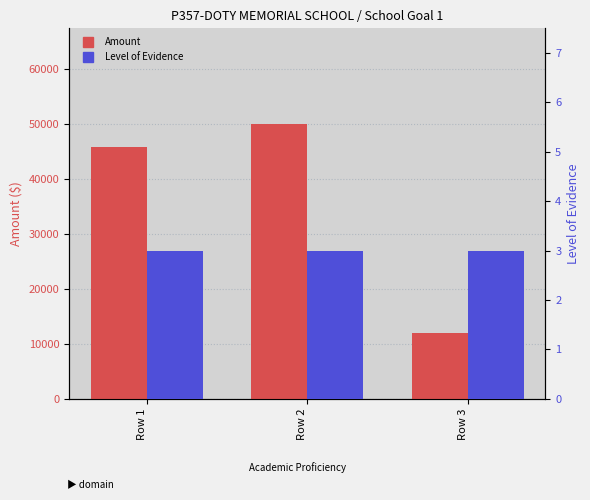

List the labels in order of Level of Evidence value, smallest first.

Row 1, Row 2, Row 3